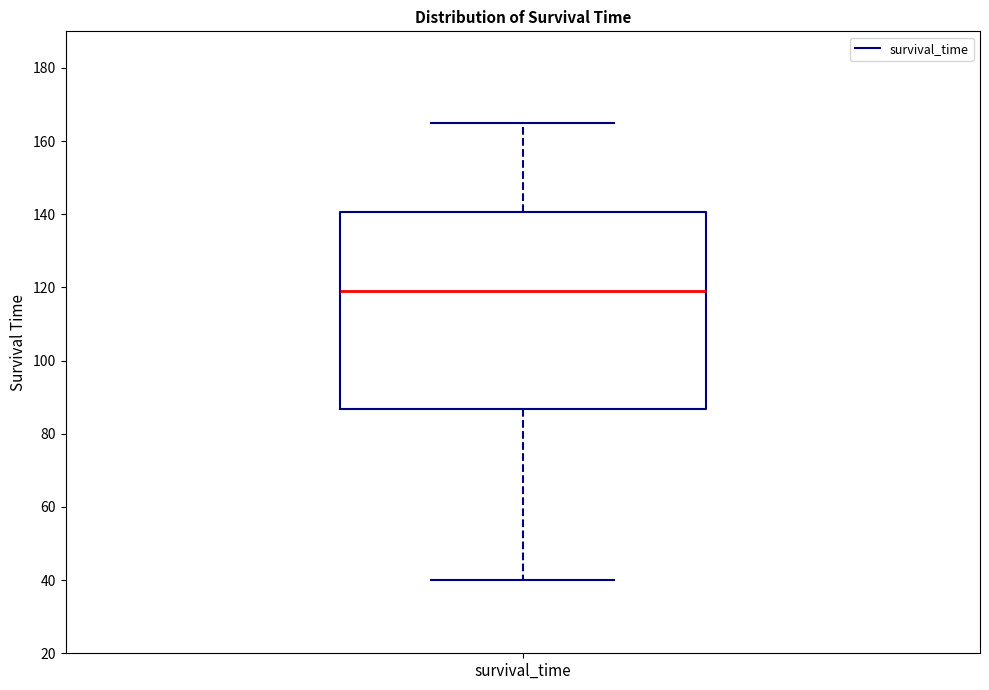

Where is the lower edge of the box for survival_time on the y-axis? The values are not printed on the chart, so give them approximately, as read against the axis.

86